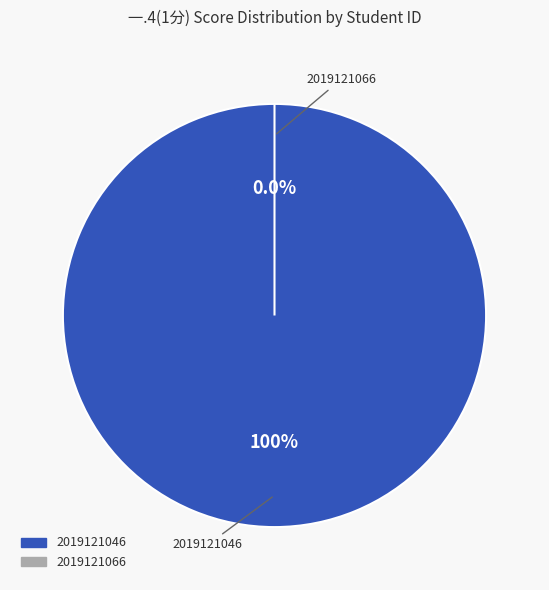

Is there any slice that represents more than half of the pie?

Yes